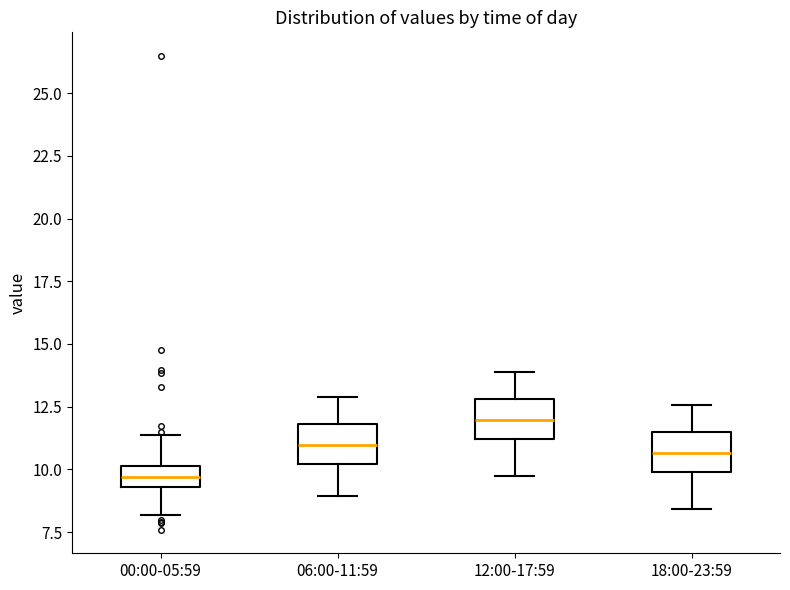

Reading left to right, transcribe this box plot: for each box, give where its median line is, the range the box spans, and where its two whiskers end, as read against the y-axis. The values are not printed on the chart, so give them approximately, as read against the axis.

00:00-05:59: median 9.5 (inside the box), box 9.5 to 10.0, whiskers 8.0 to 11.5
06:00-11:59: median 11.0, box 10.0 to 12.0, whiskers 9.0 to 13.0
12:00-17:59: median 12.0, box 11.0 to 13.0, whiskers 9.5 to 14.0
18:00-23:59: median 10.5, box 10.0 to 11.5, whiskers 8.5 to 12.5